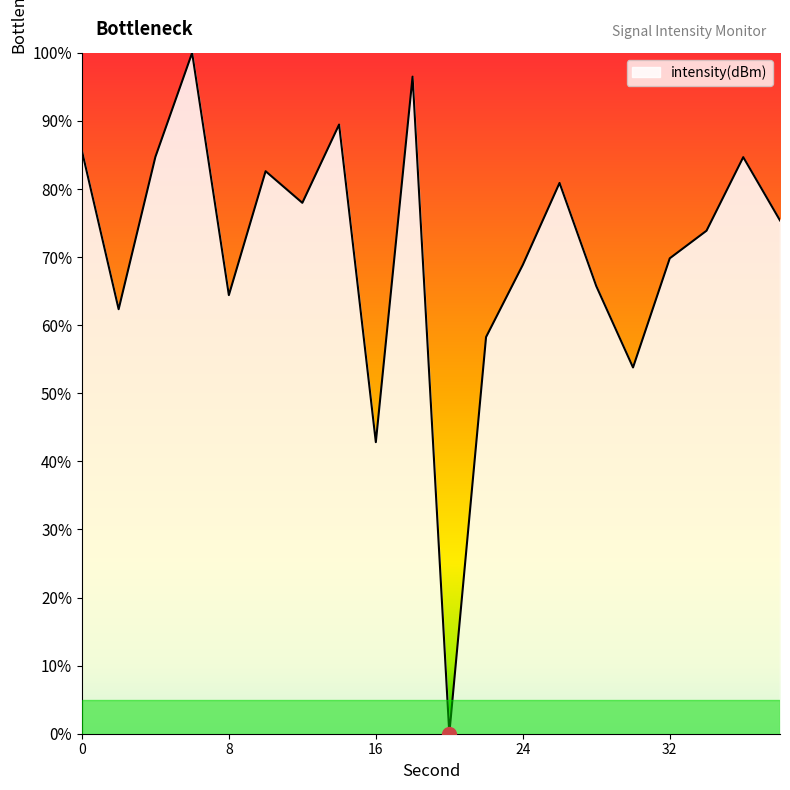

How many lines are shown in the chart?

1